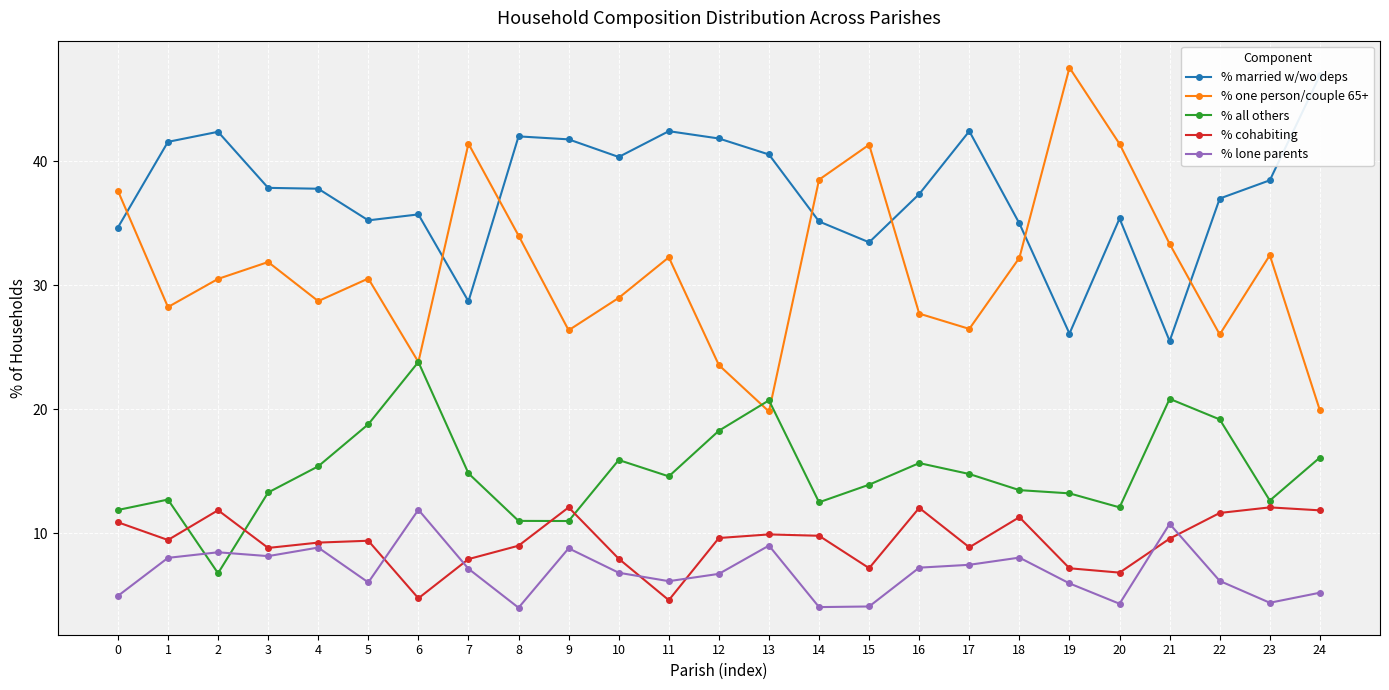

List the labels in order of % married w/wo deps value, smallest first.

21, 19, 7, 15, 0, 18, 14, 5, 20, 6, 22, 16, 4, 3, 23, 10, 13, 1, 9, 12, 8, 2, 11, 17, 24